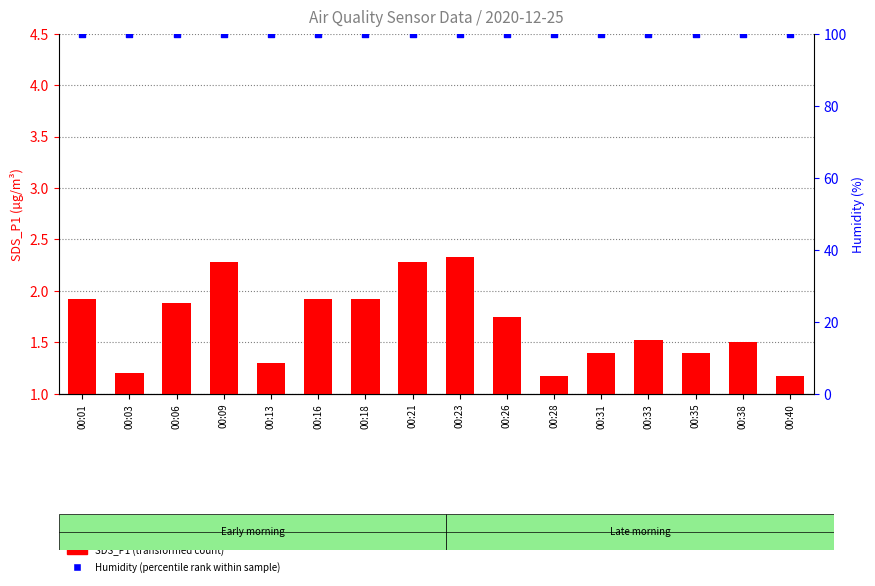

Which series has the widest spread of Y values?

SDS_P1